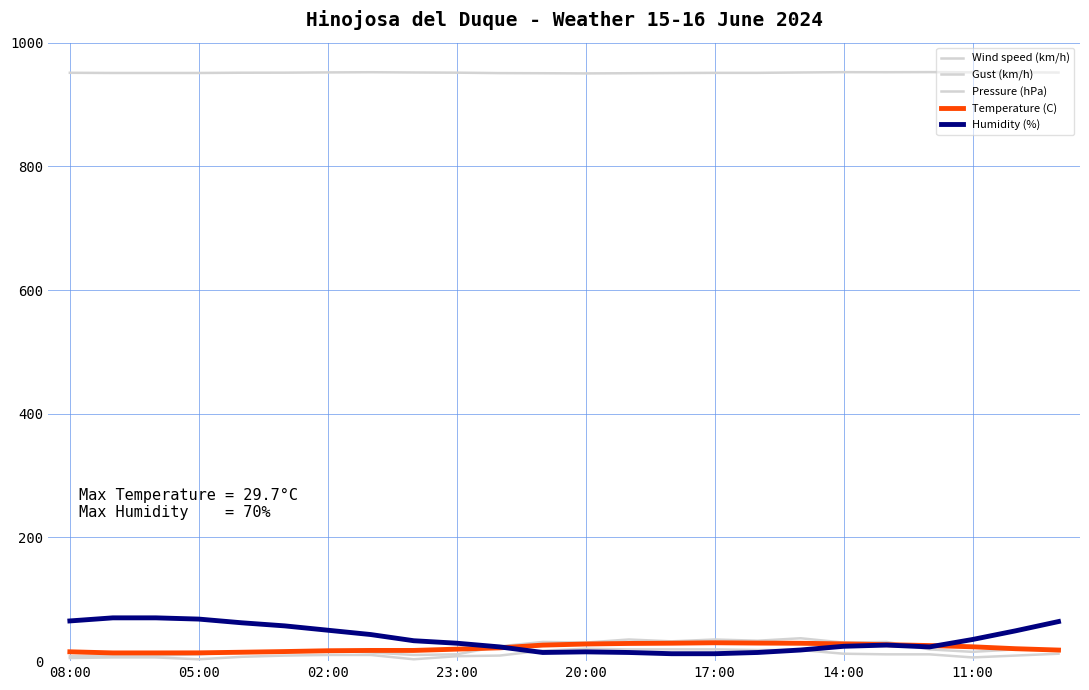

What is the smallest value displayed?

3.0